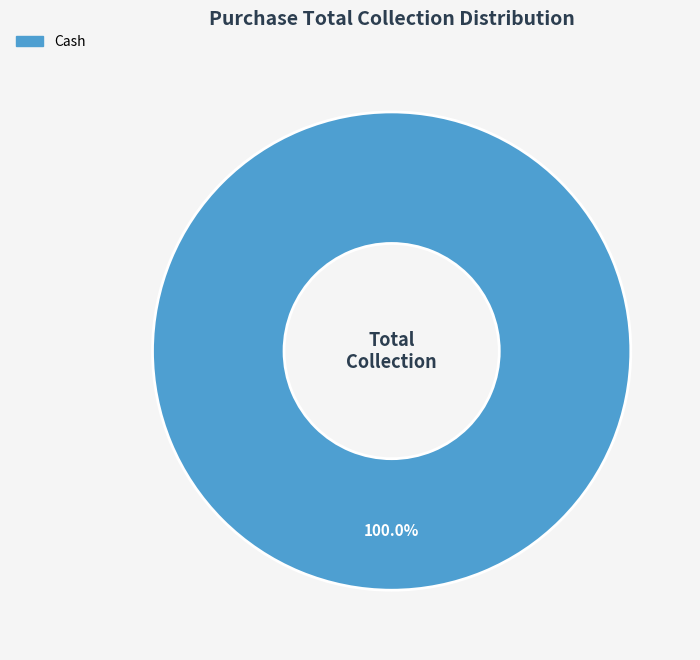

Is there any slice that represents more than half of the pie?

Yes